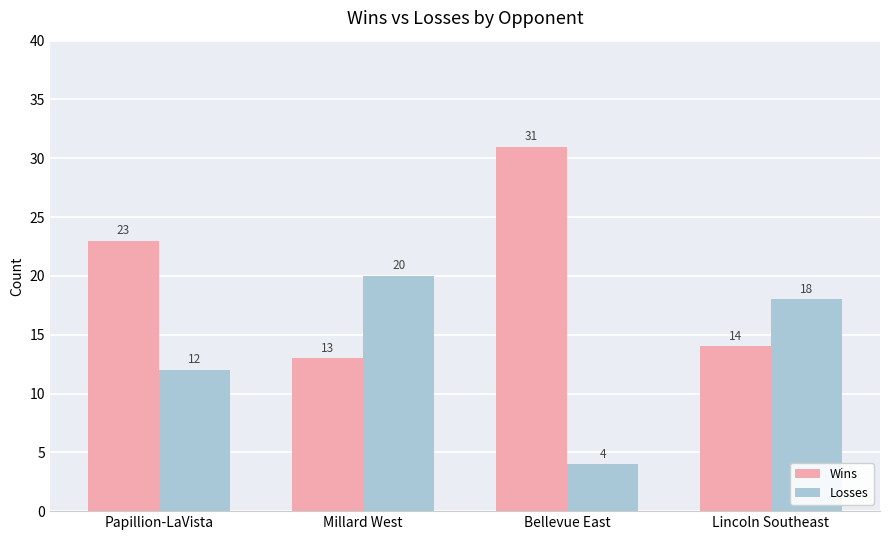

Which category has the highest value in the Wins series?

Bellevue East